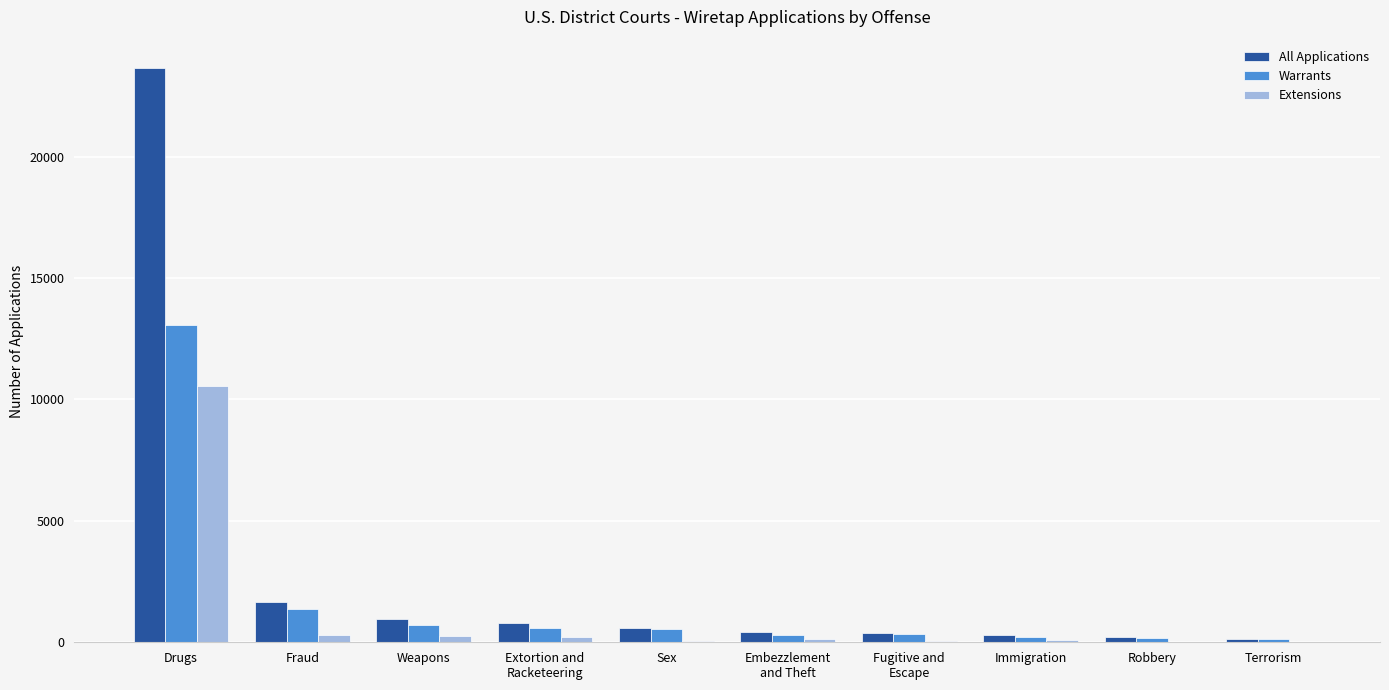

What are all the series names shown in the legend?

All Applications, Warrants, Extensions